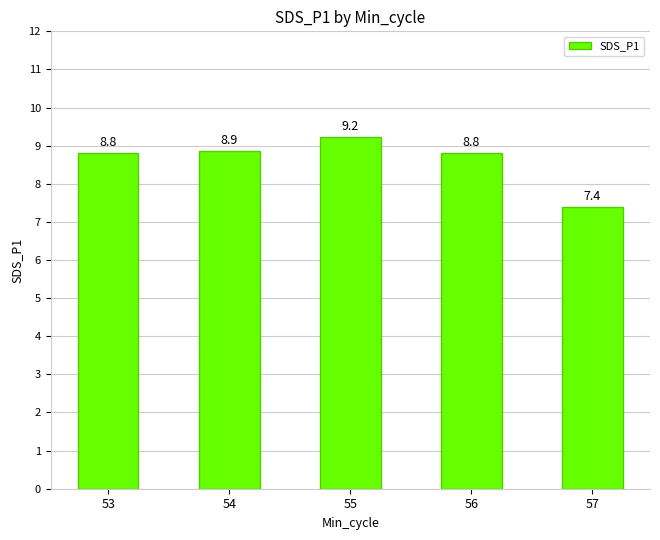

What is the average value?

8.6